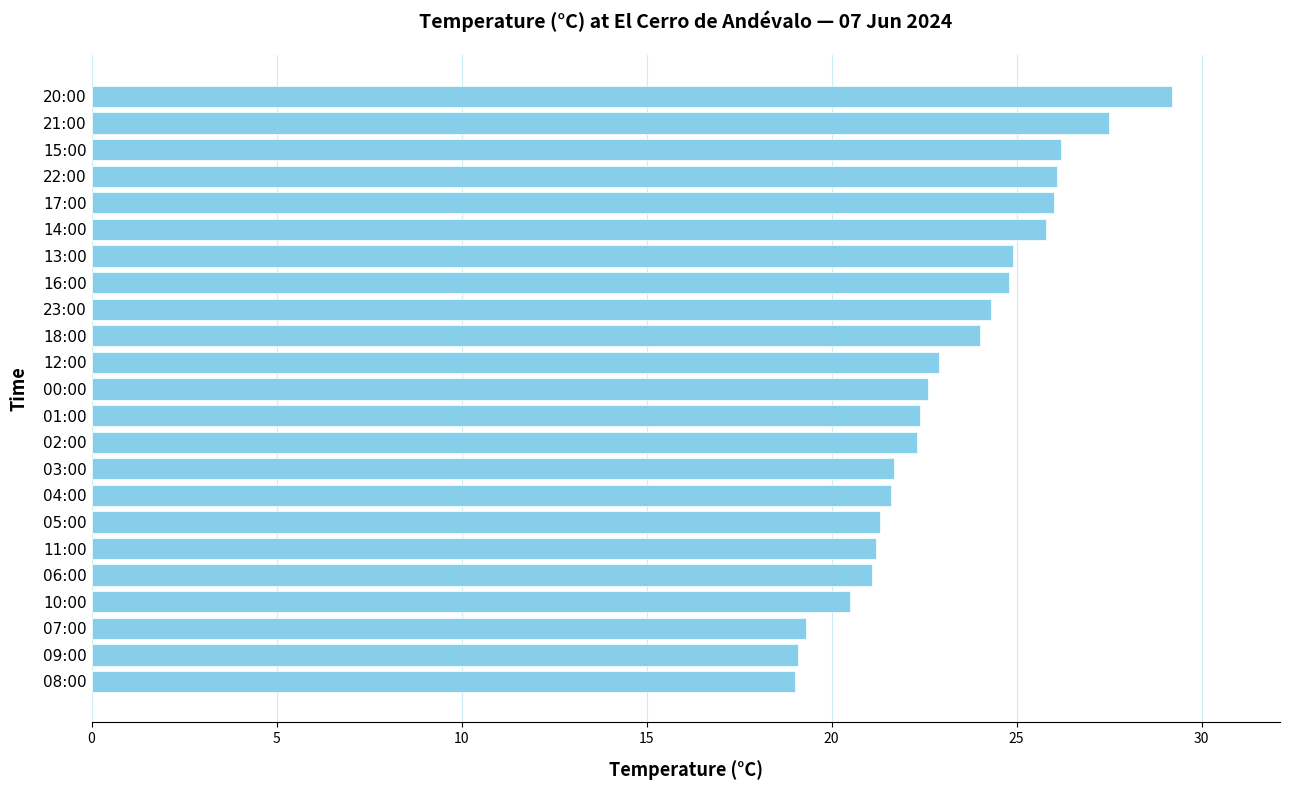

What is the sum of the values at 17:00 and 12:00?

48.9